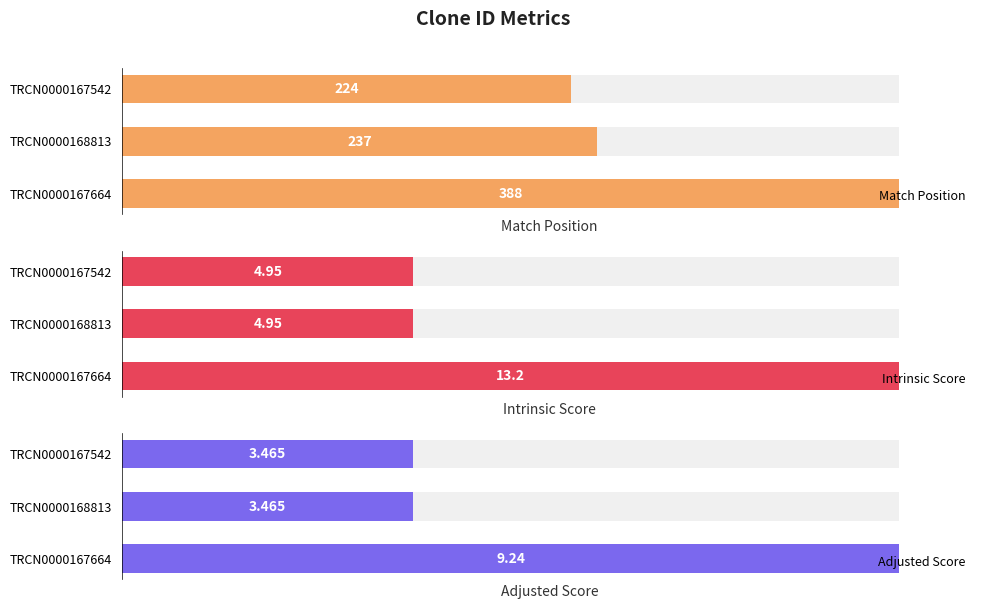

Count the number of data series in this chart.

3